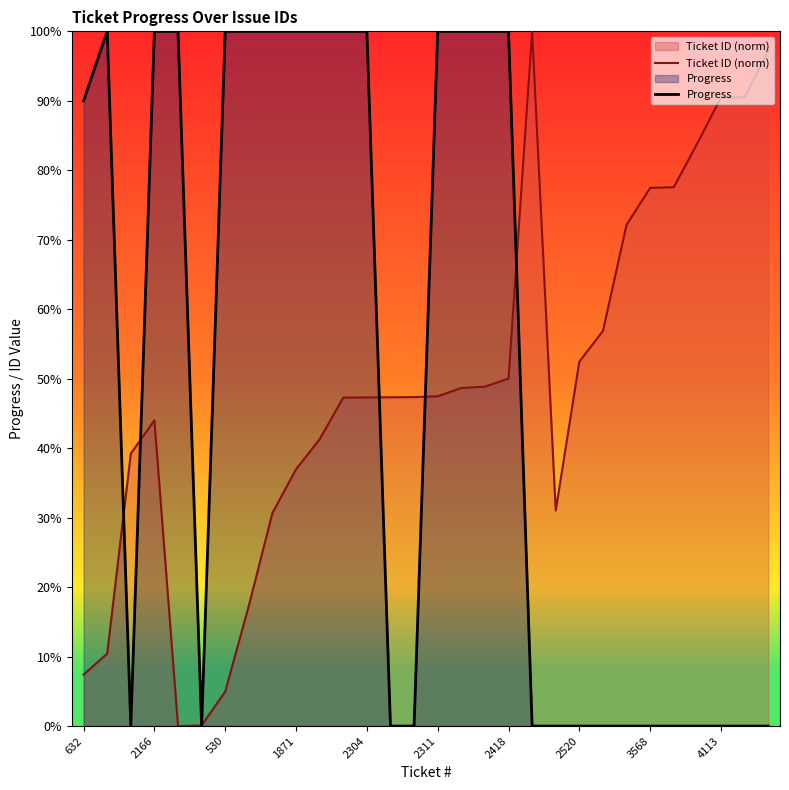

True or false: Ticket ID (norm) has a value of 50.0 at 2418.

True